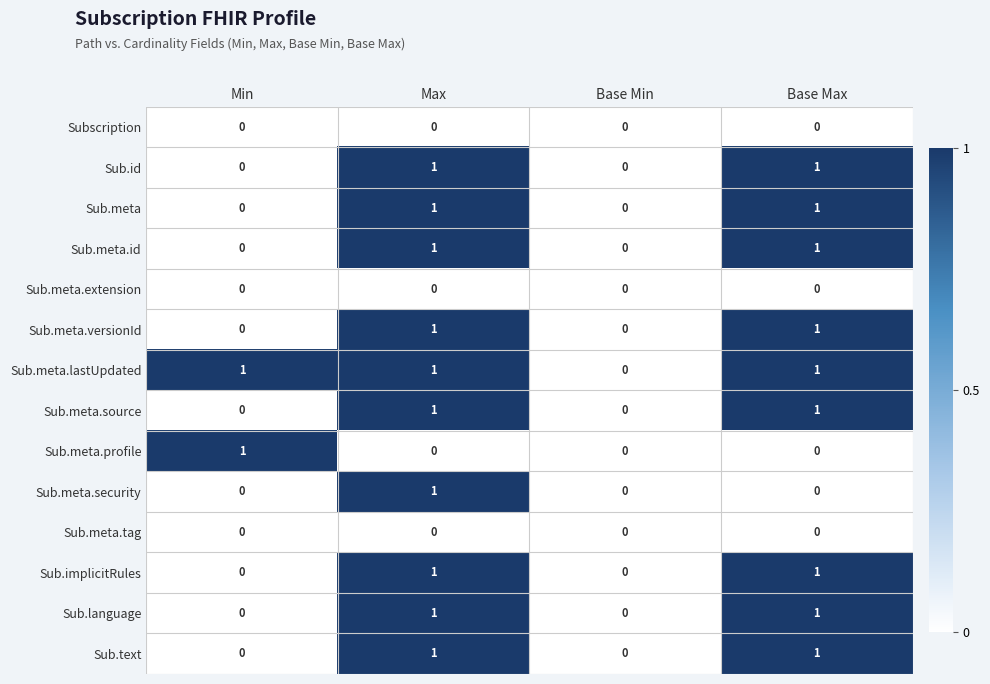

Which series has the largest total across all categories?

Sub.meta.lastUpdated